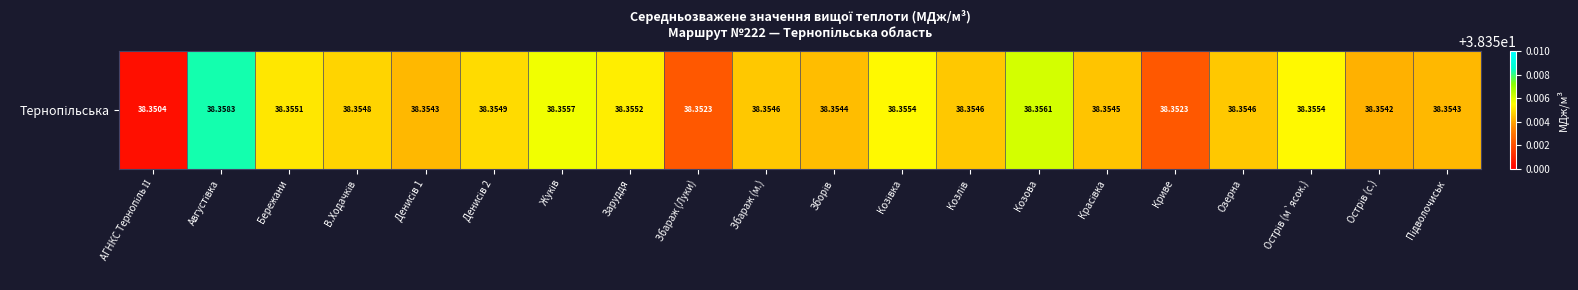

Rank the categories by value from lowest to highest.

АГНКС Тернопіль ІІ, Збараж (Луки), Криве, Острів (с.), Денисів 1, Підволочиськ, Зборів, Красівка, Збараж (м.), Козлів, Озерна, В.Ходачків, Денисів 2, Бережани, Заруддя, Козівка, Острів (м`ясок.), Жуків, Козова, Августівка